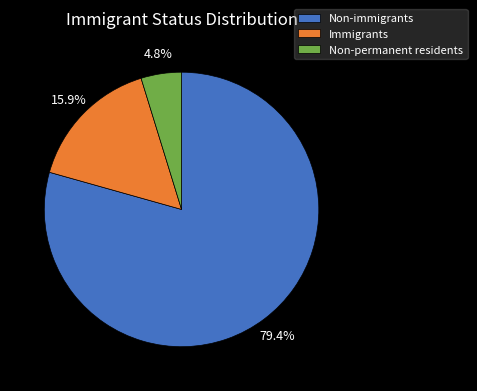

Which has a higher value, Non-immigrants or Non-permanent residents?

Non-immigrants